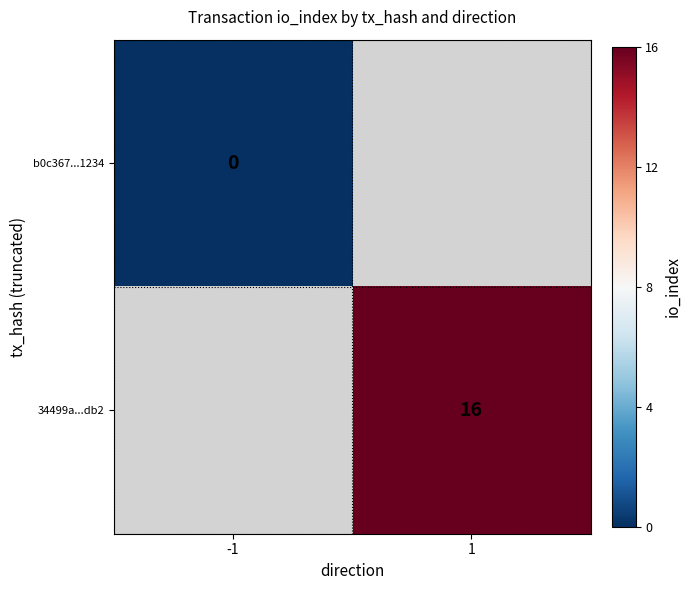

How many categories are shown in the chart?

2